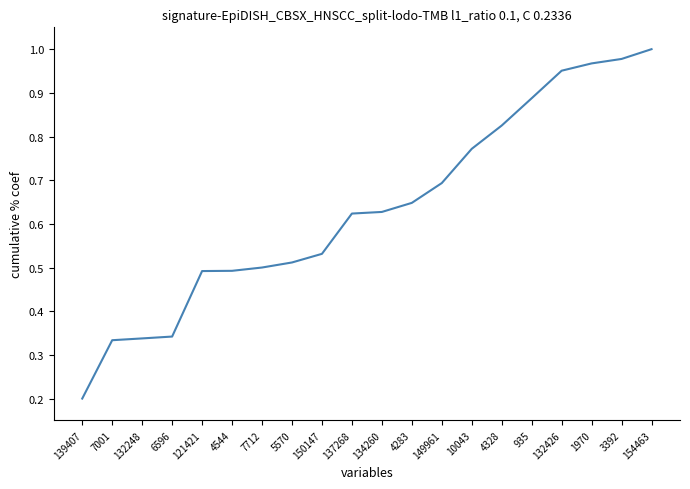

What is the sum of all values?

12.7